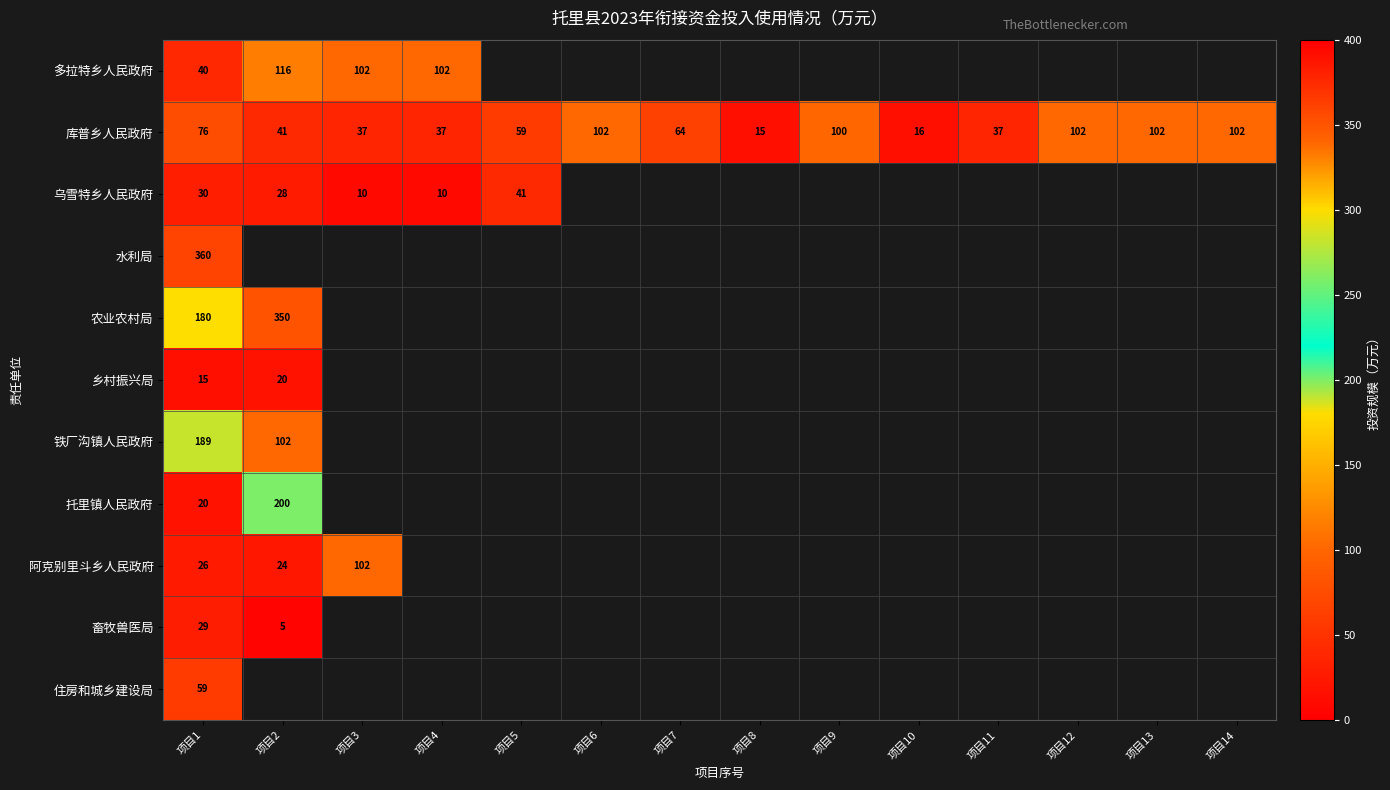

At which label is 库普乡人民政府 closest to 58?

项目5